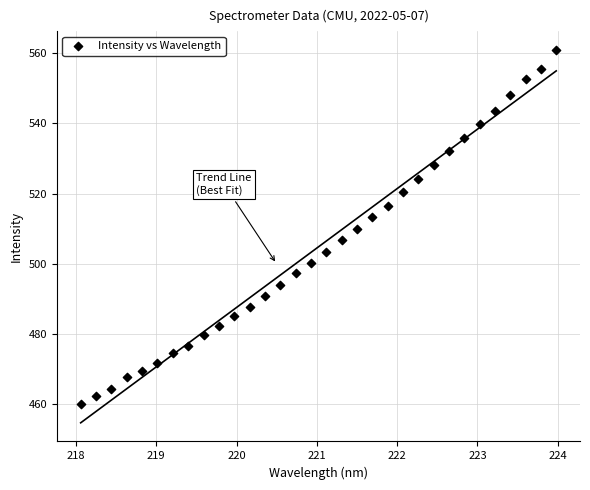

What is the range of Y values (max minus min)?

100.7